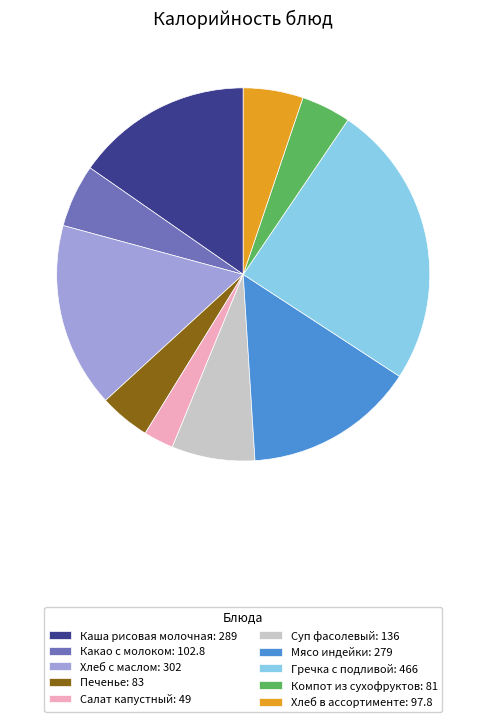

Is Салат капустный: 49 the majority of the pie?

No